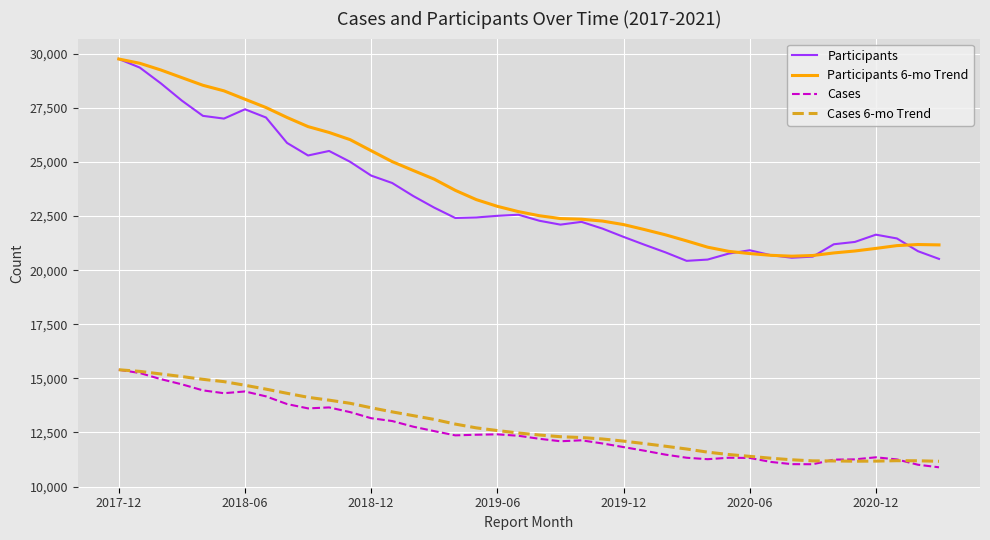

True or false: Cases 6-mo Trend and Participants intersect in this chart.

False